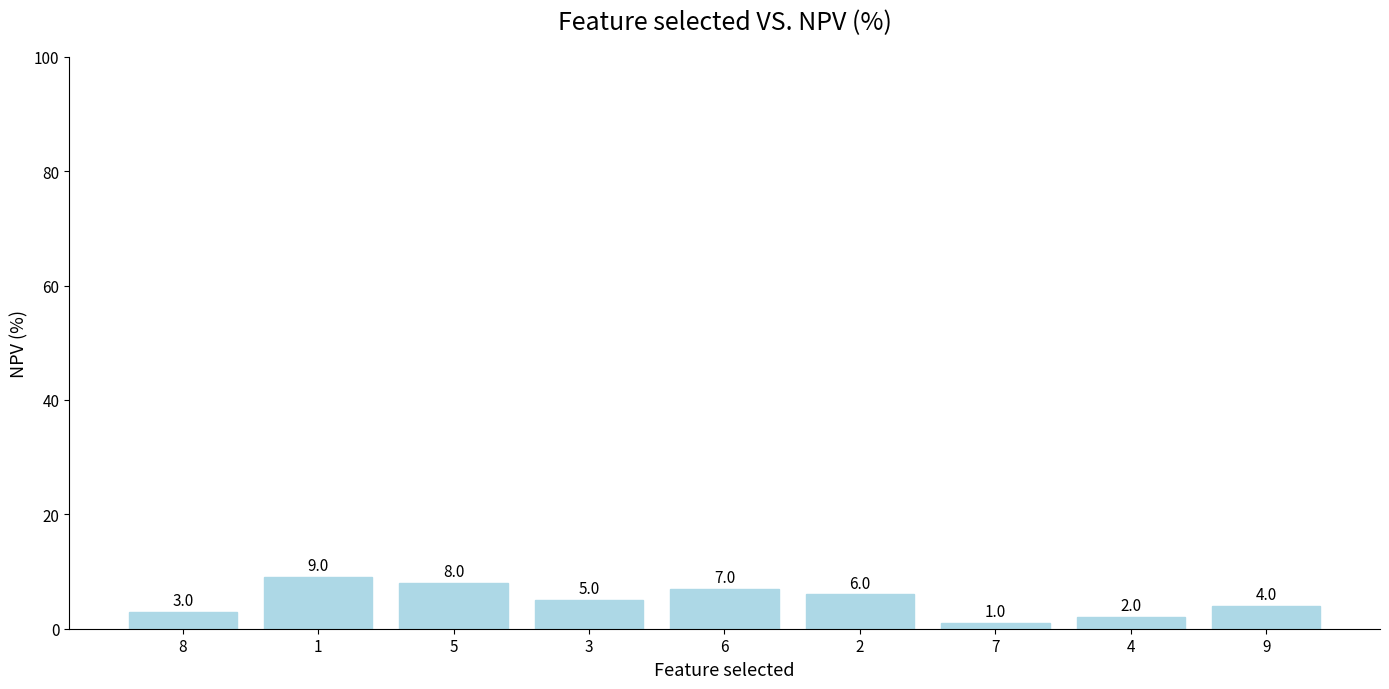

What position from the right is 1?

8